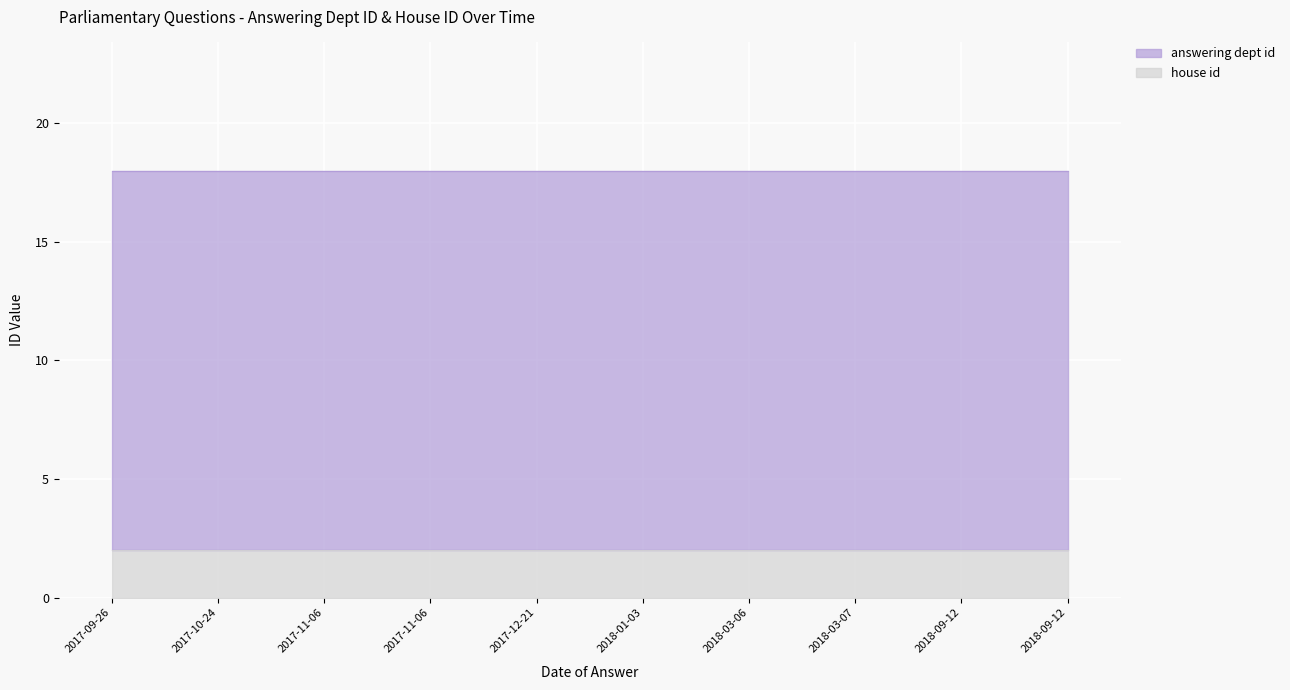

How many lines are shown in the chart?

2